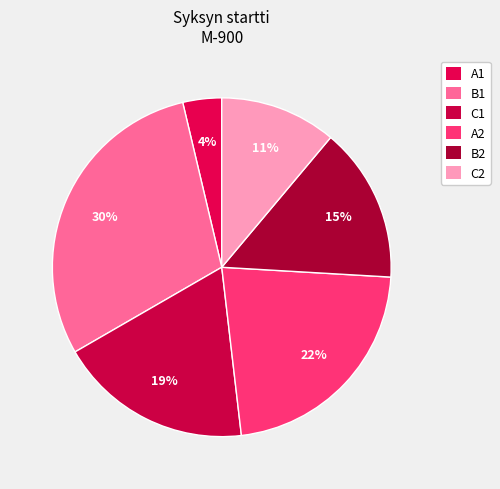

True or false: C1 accounts for 7% of the total.

False